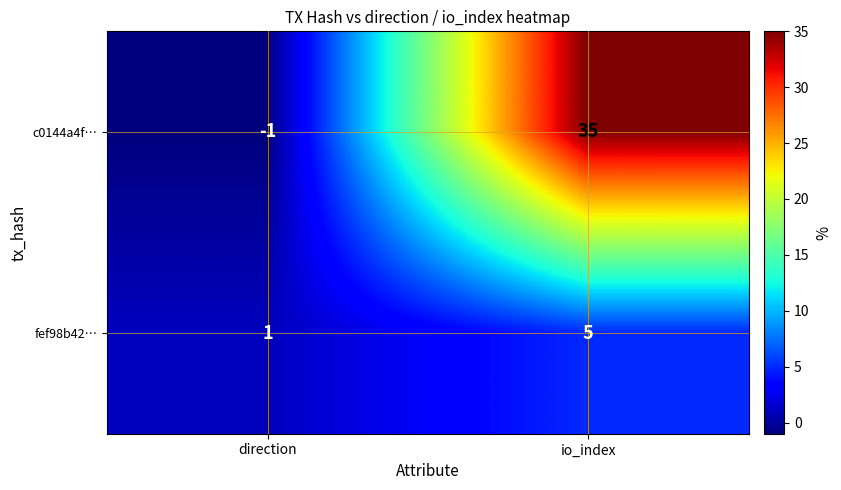

Which series has the largest range (max minus min)?

c0144a4f…